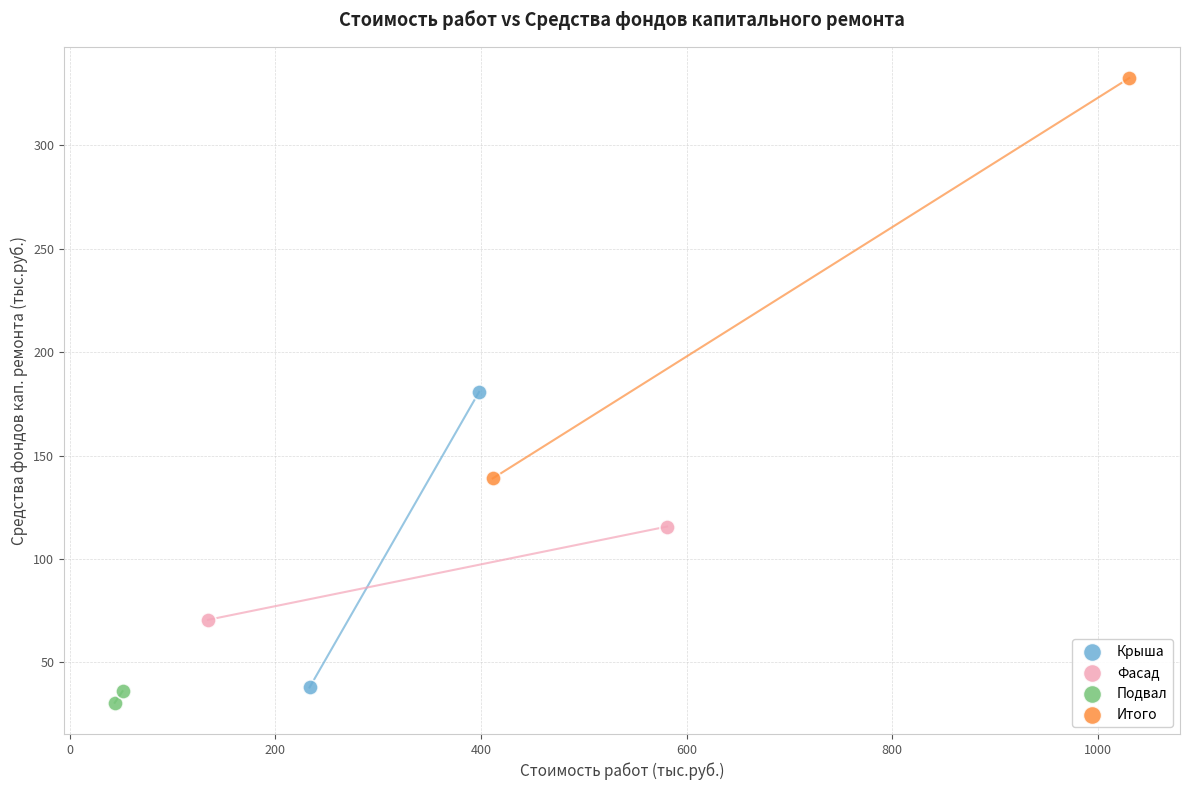

What are all the series names shown in the legend?

Крыша, Фасад, Подвал, Итого